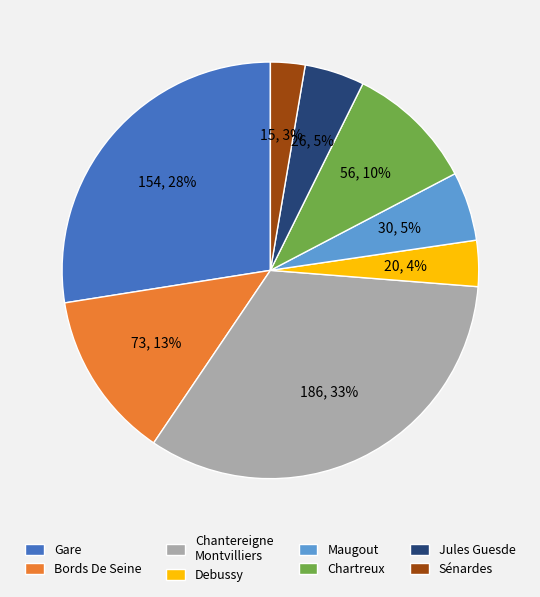

What percentage is the Sénardes slice, to the nearest percent?

3%